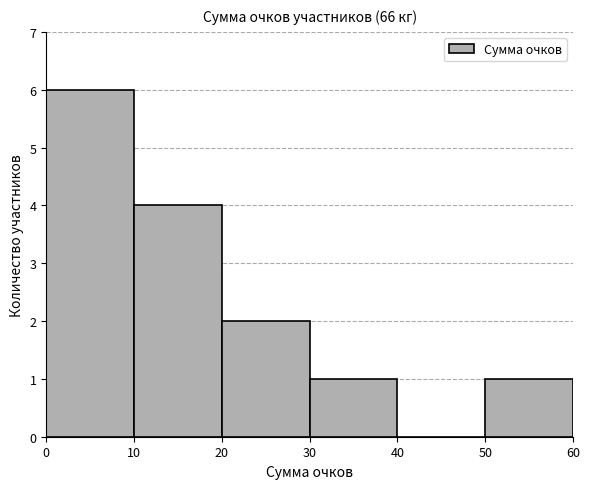

Reading left to right, list every bar in this chart as the range it spans on the x-axis followed by its height. The values are not printed on the chart, so give them approximately, as read against the axis.

0 to 10: 6
10 to 20: 4
20 to 30: 2
30 to 40: 1
40 to 50: 0
50 to 60: 1